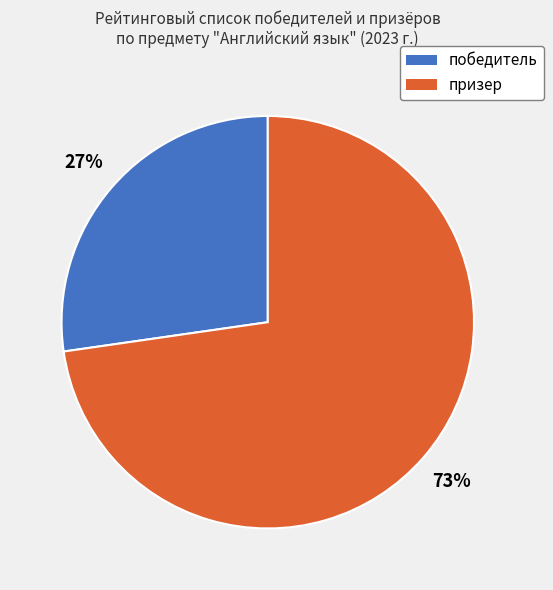

Is it true that призер is 73% of the pie?

True